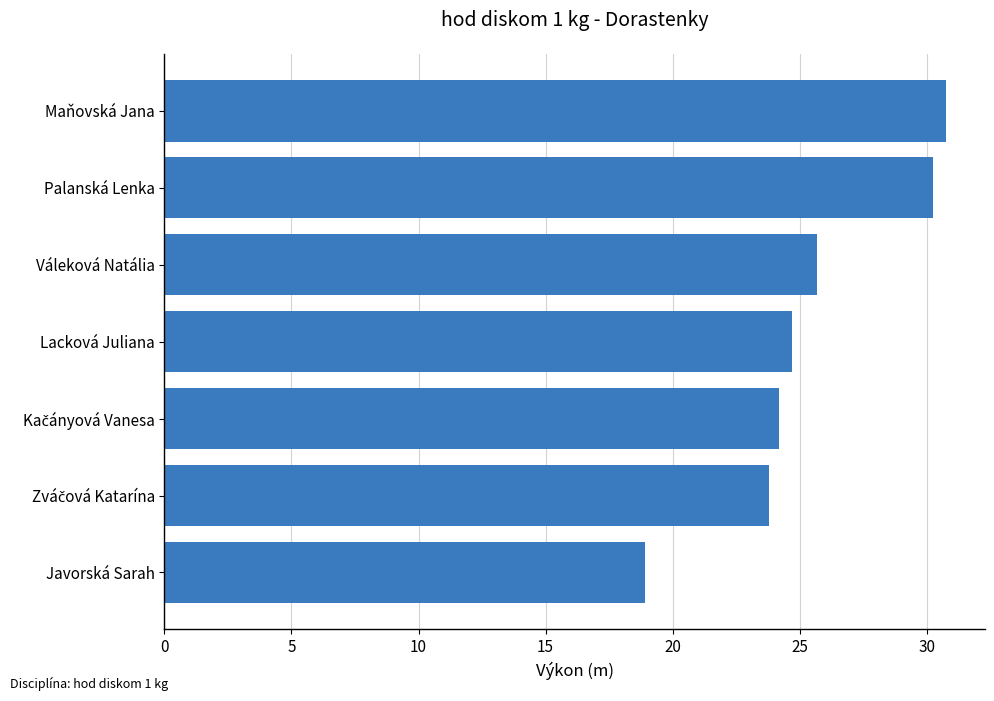

Reading bottom to top, what are all the values shown in this chart?

18.9	23.8	24.2	24.7	25.7	30.3	30.8